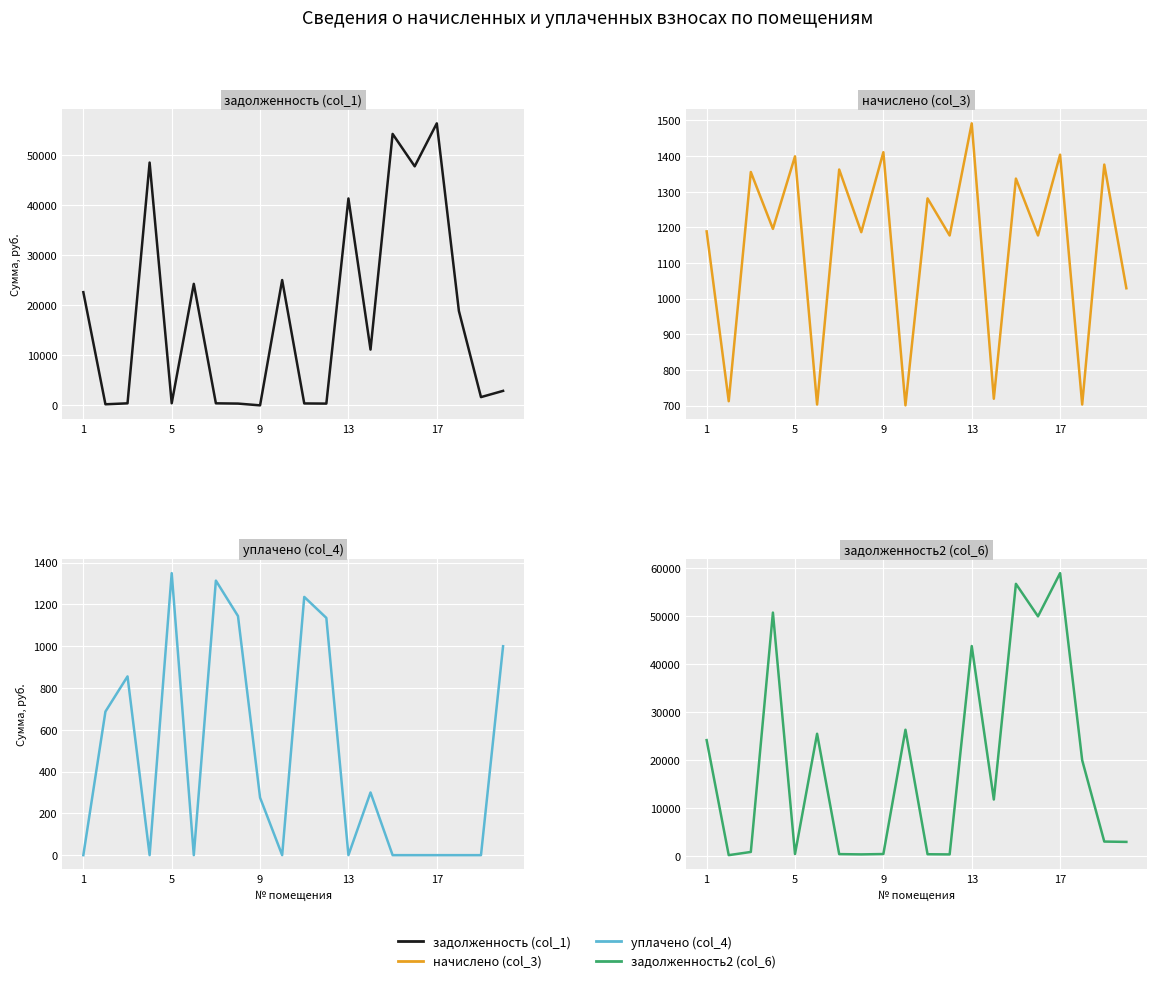

True or false: задолженность (col_1) and начислено (col_3) cross at least once.

True